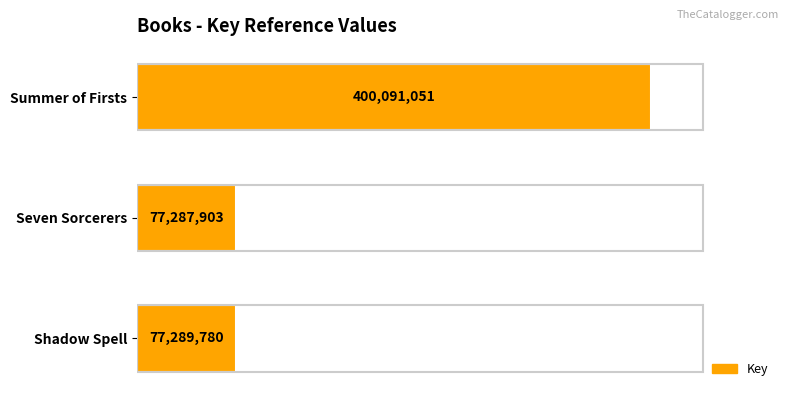

What is the minimum value shown in the chart?

77287903